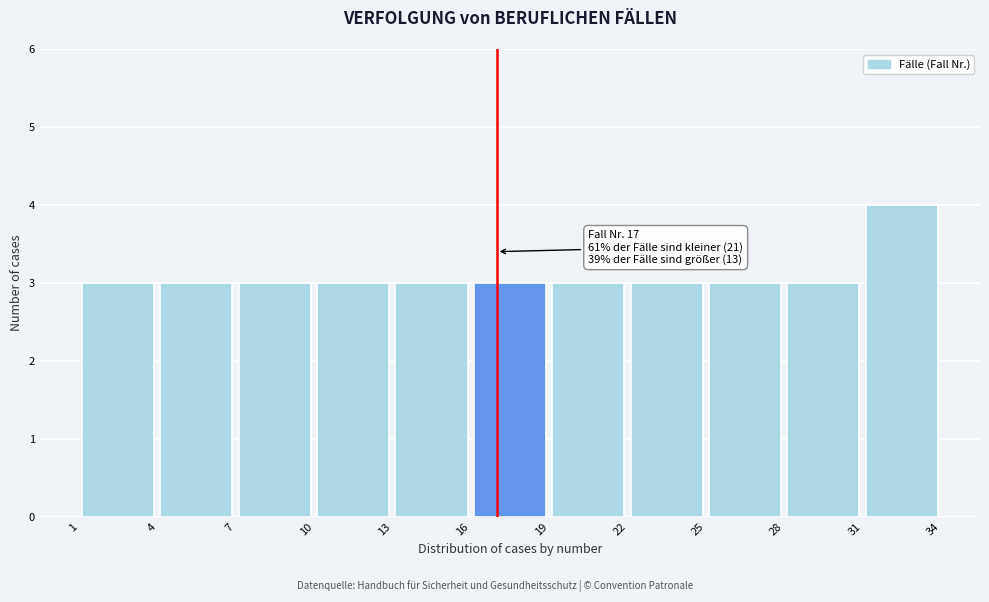

Which range on the x-axis has the tallest bar?

31 to 34